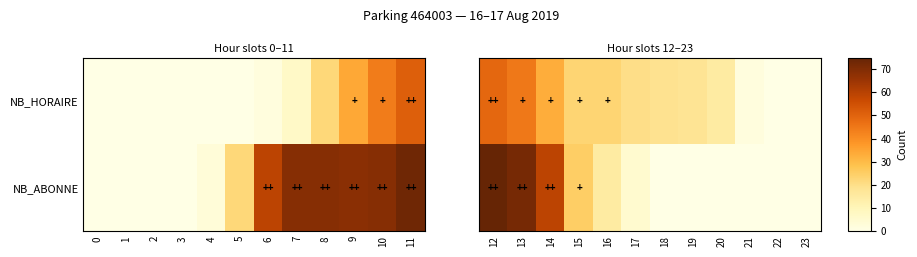

True or false: NB_HORAIRE has a value of 26 at 18.

False